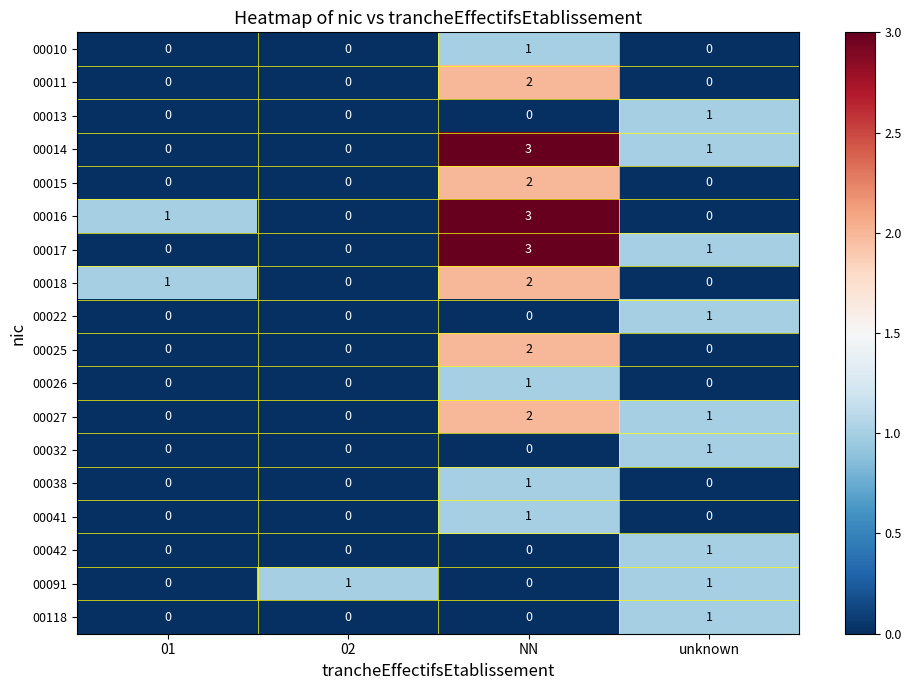

Between NN and unknown, which series saw the biggest shift?

00016